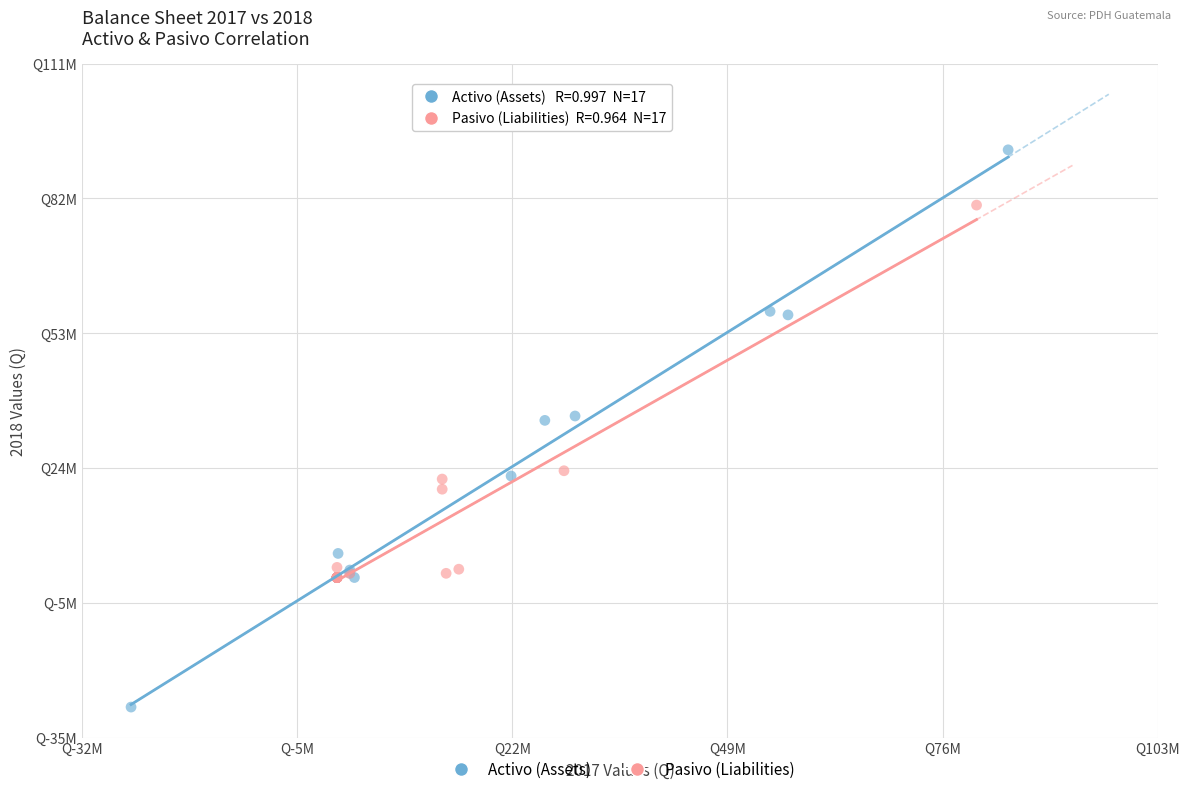

What are all the series names shown in the legend?

Activo (Assets), Pasivo (Liabilities)